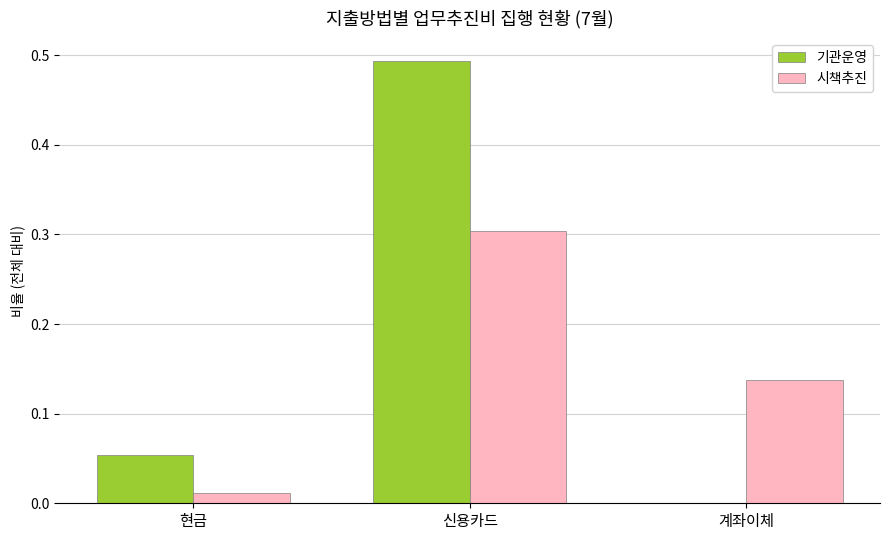

What is the total value across all series at 신용카드?

0.8